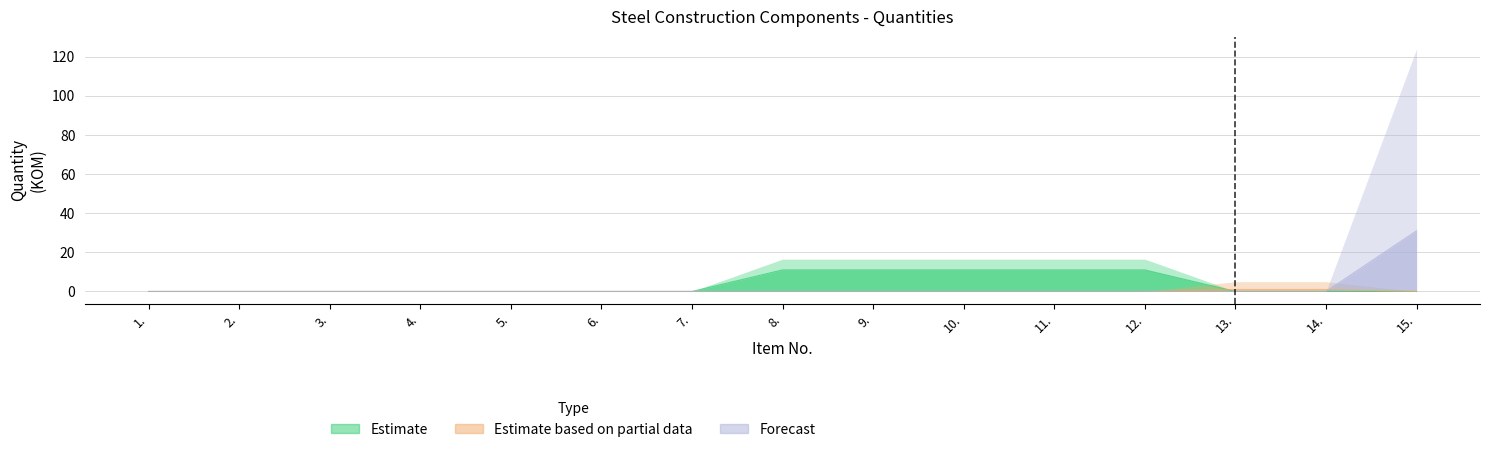

Reading left to right, list all the values displayed in this chart.

Estimate: 0	0	0	0	0	0	0	11	11	11	11	11	0	0	0
Estimate based on partial data: 0	0	0	0	0	0	0	0	0	0	0	0	1	1	0
Forecast: 0	0	0	0	0	0	0	0	0	0	0	0	0	0	31